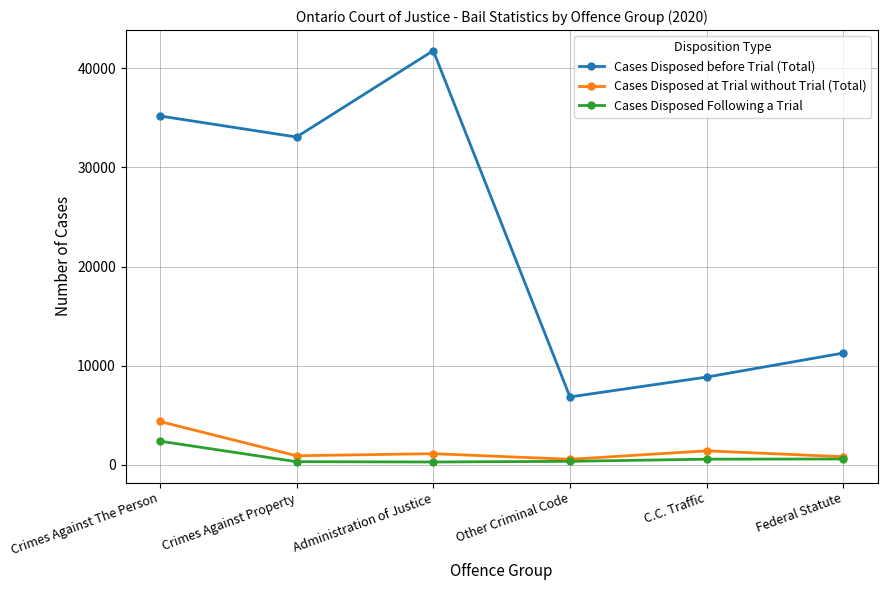

List the series in order of their peak value, highest first.

Cases Disposed before Trial (Total), Cases Disposed at Trial without Trial (Total), Cases Disposed Following a Trial